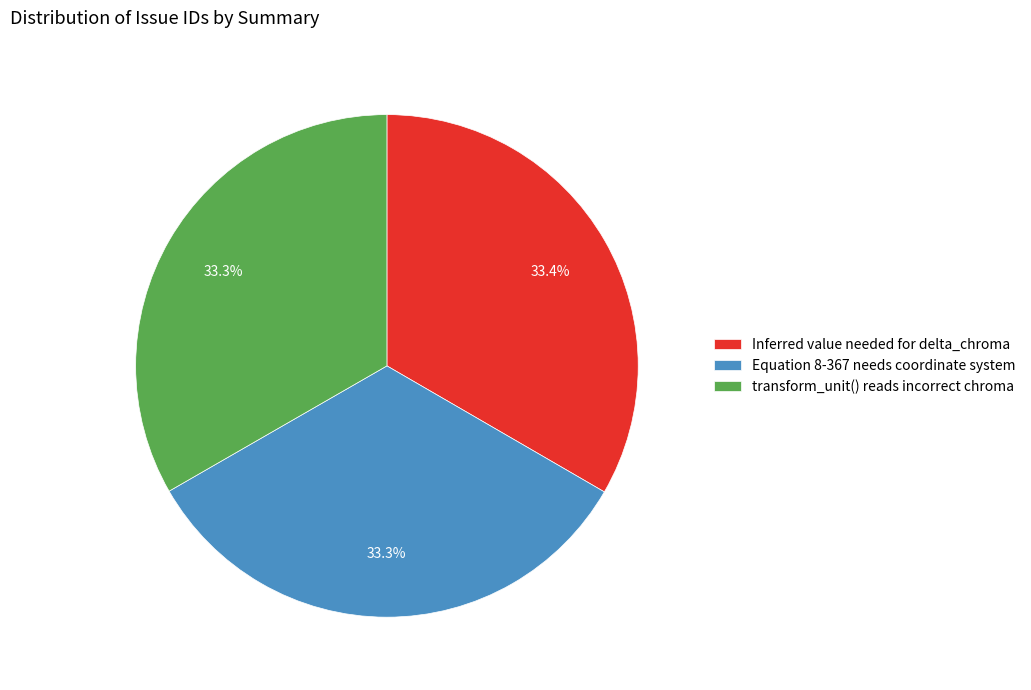

What is the ratio of the value at Equation 8-367 needs coordinate system to the value at transform_unit() reads incorrect chroma?

1.0